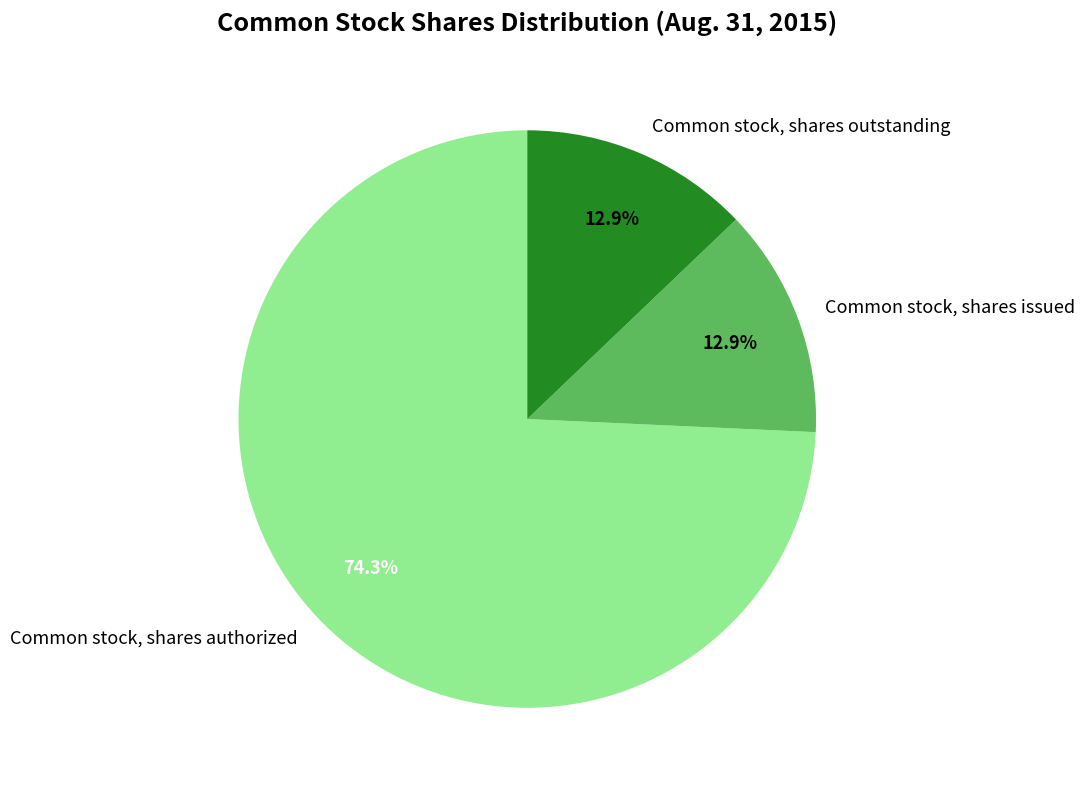

Does Common stock, shares authorized account for over 50% of the chart?

Yes